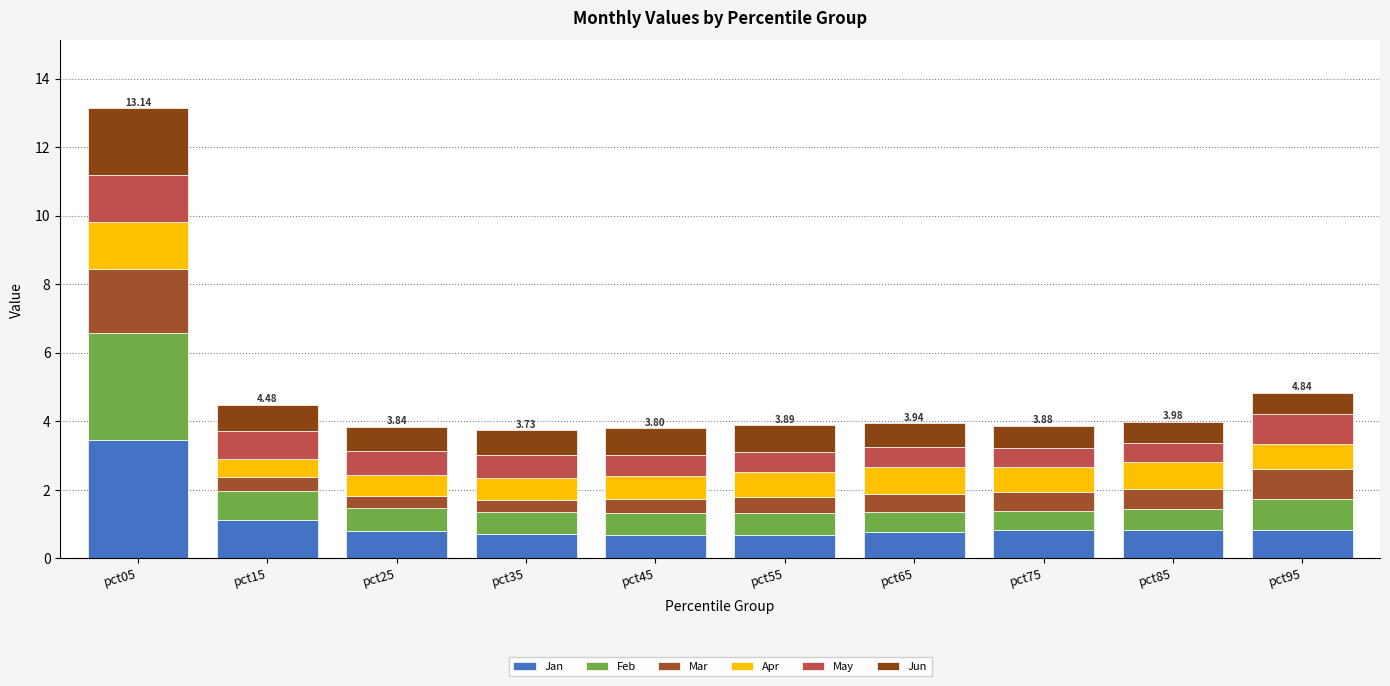

What is the approximate value of Mar at pct85?

0.6